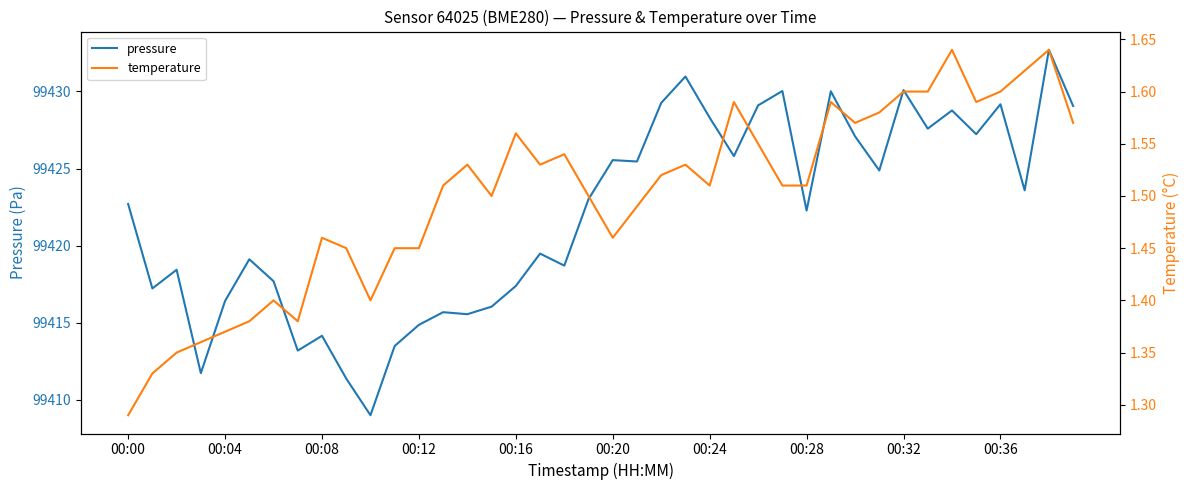

What is the minimum value for pressure?

99409.0